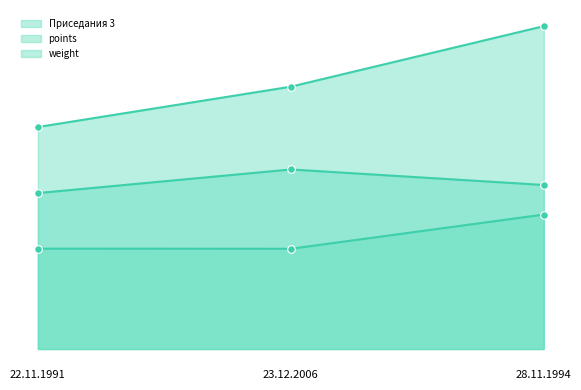

What is the total value across all series at 22.11.1991?

520.5